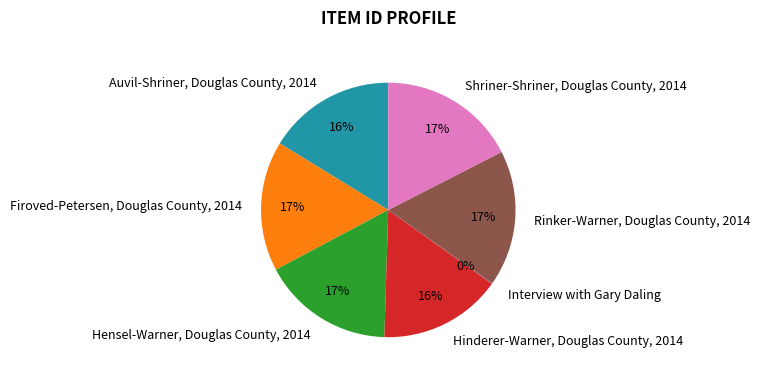

To the nearest percent, what percentage of the pie is Hensel-Warner, Douglas County, 2014?

17%